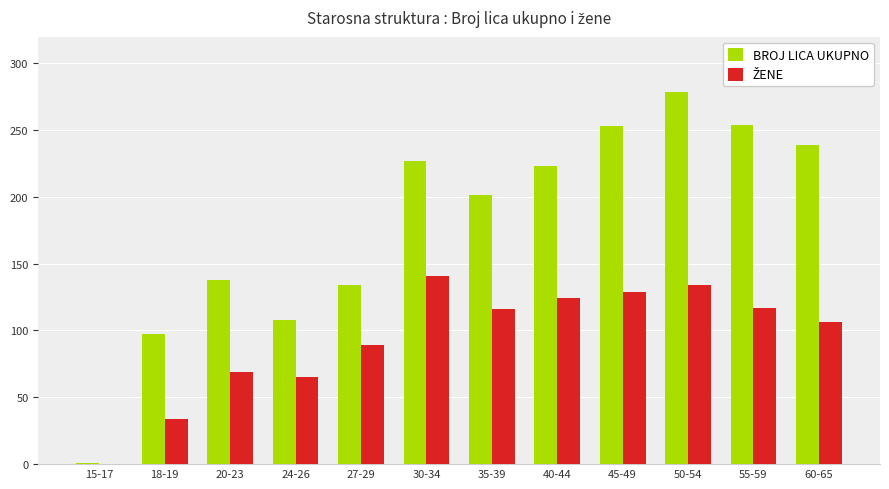

Which category has the highest value across all series?

50-54